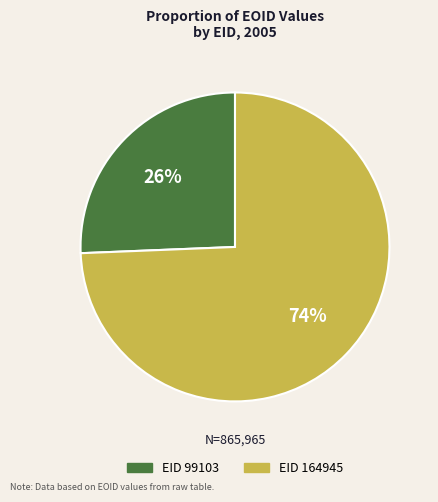

How many slices are in this pie chart?

2